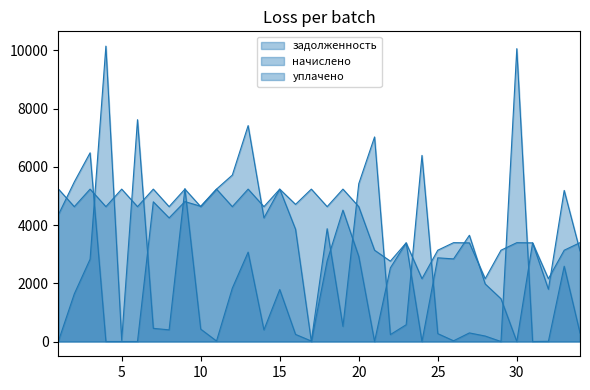

How many lines are shown in the chart?

3